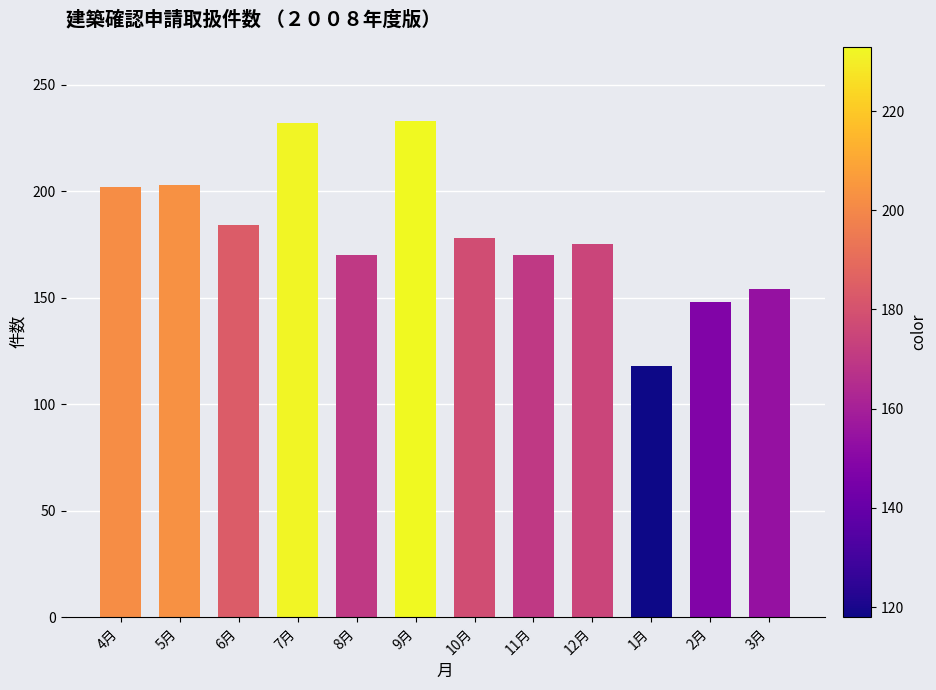

Count the number of data series in this chart.

1